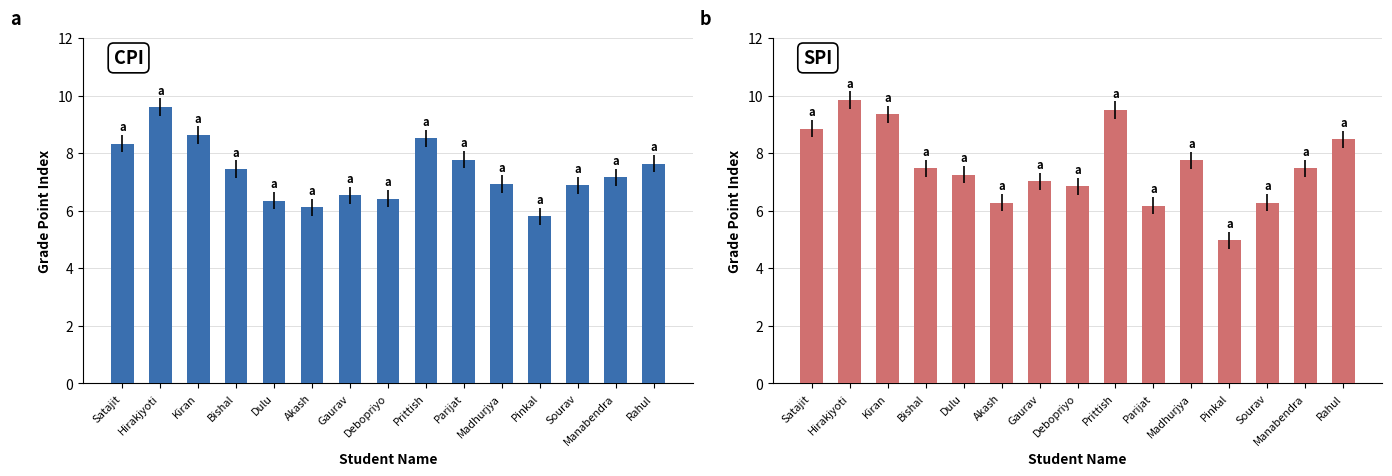

Reading right to left, list all the values displayed in this chart.

CPI: 7.6	7.2	6.9	5.8	6.9	7.8	8.5	6.4	6.5	6.1	6.3	7.4	8.6	9.6	8.3
SPI: 8.5	7.5	6.3	5.0	7.8	6.2	9.5	6.8	7.0	6.3	7.2	7.5	9.3	9.8	8.8